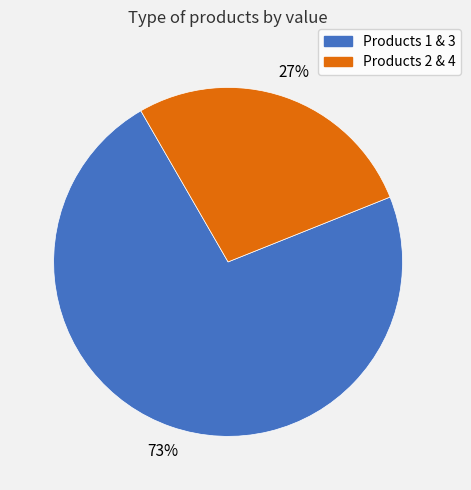

Does any single category account for the majority?

Yes